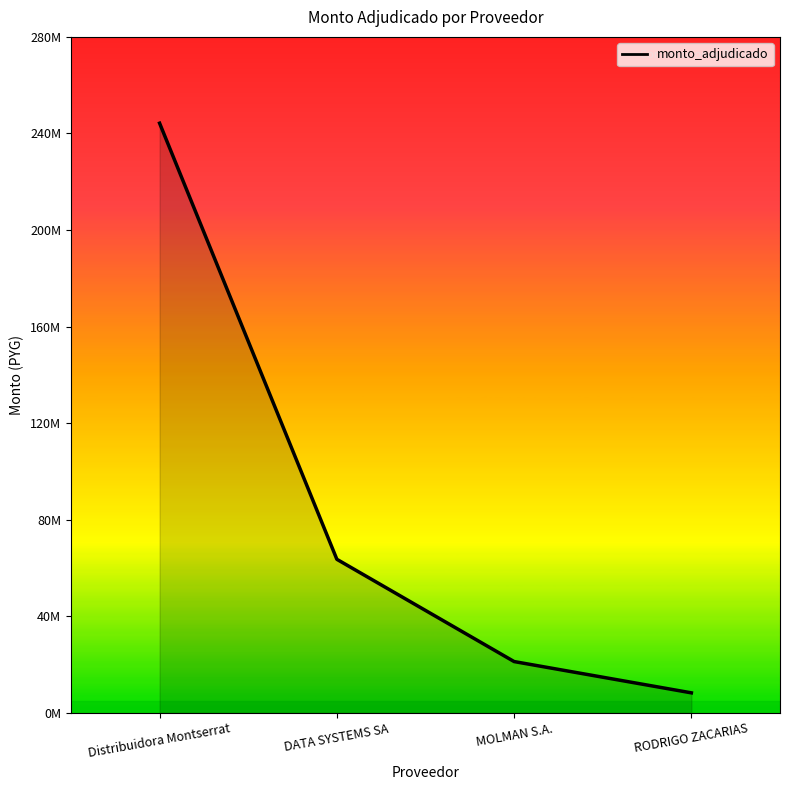

What is the ratio of the value at MOLMAN S.A. to the value at DATA SYSTEMS SA?

0.3